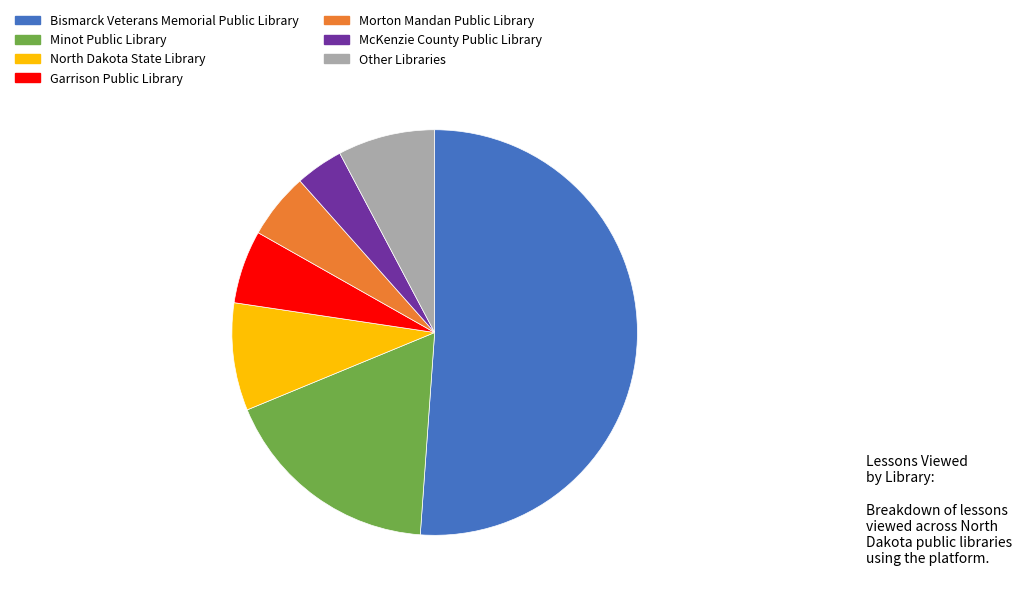

What is the majority slice?

51%